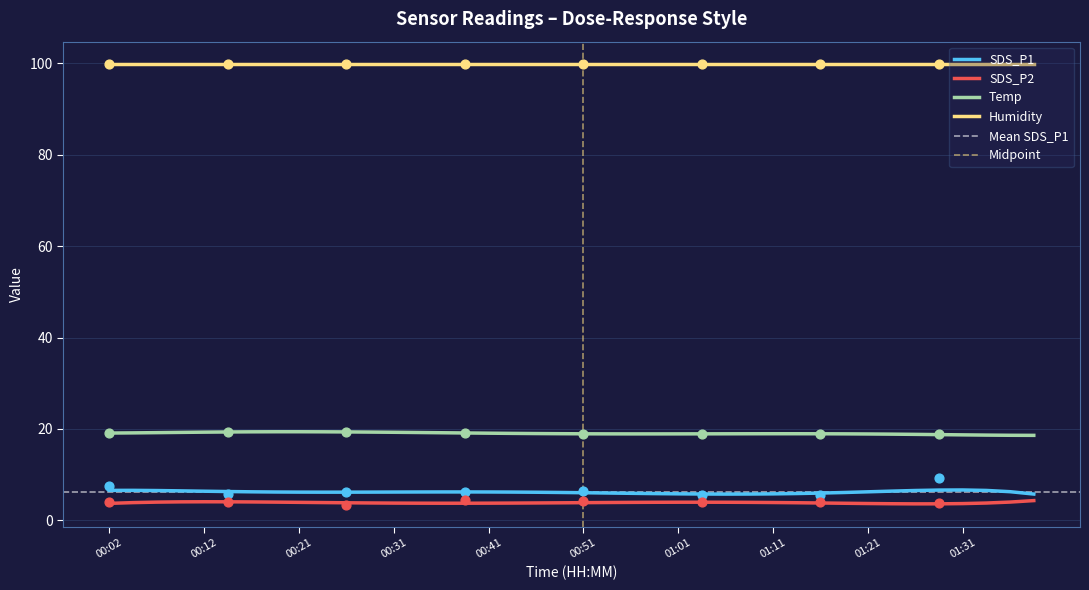

Which series reaches the minimum Y coordinate?

SDS_P2